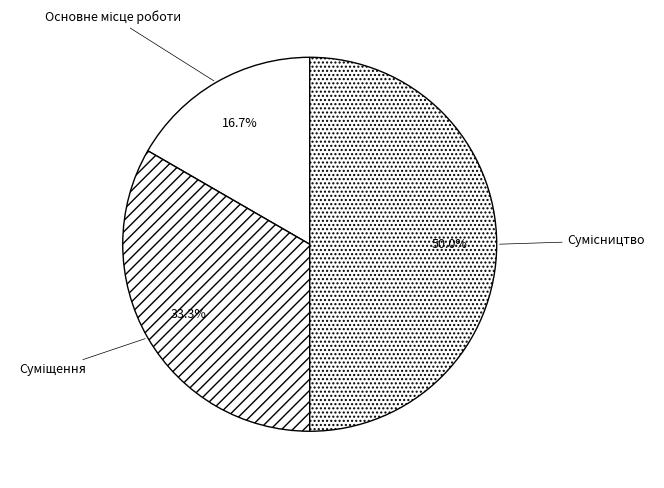

Do Сумісництво and Суміщення together represent more than half of the pie?

Yes